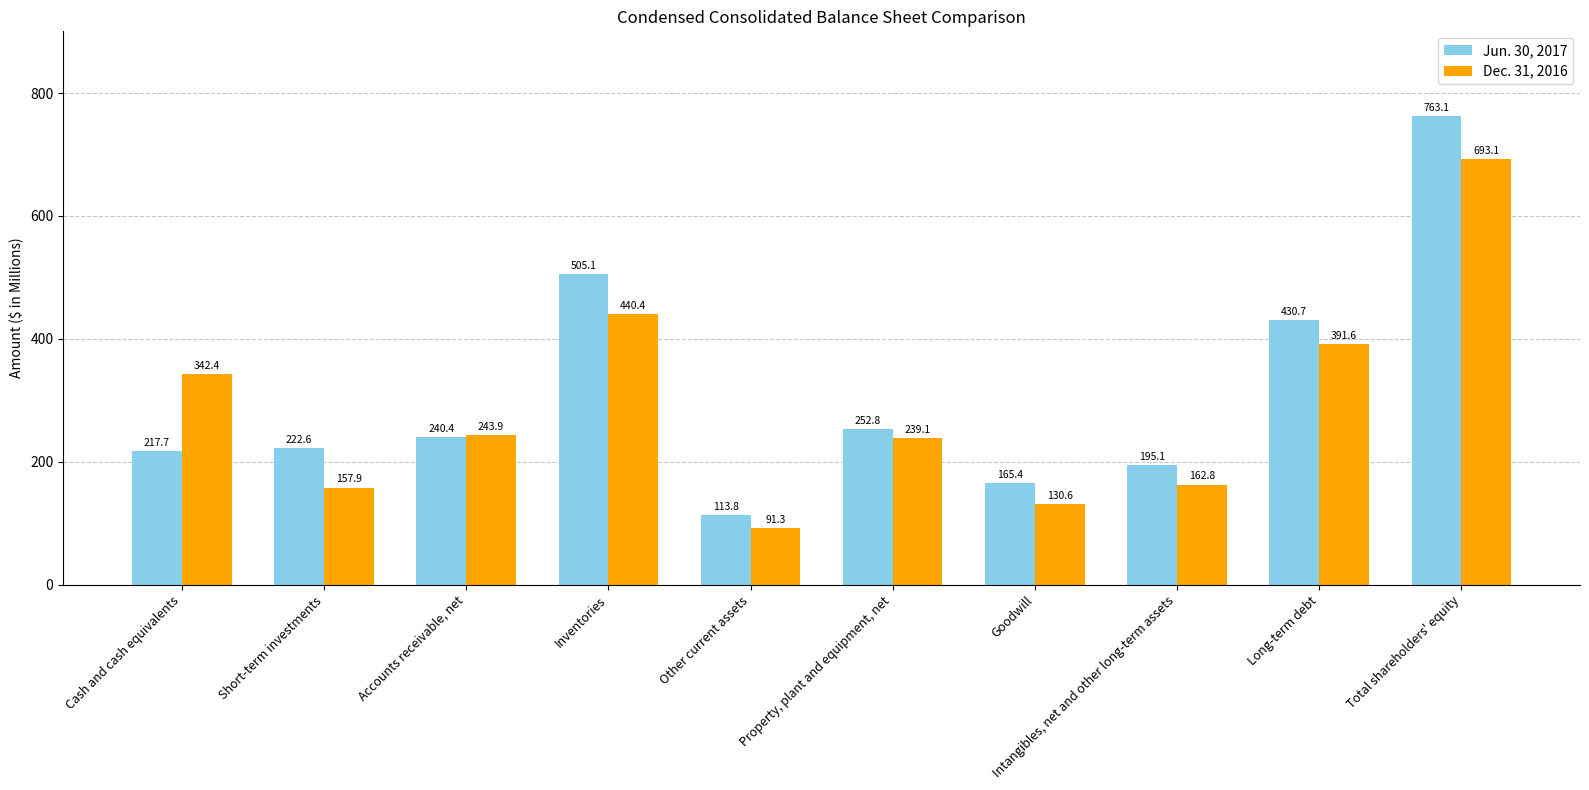

Is the value of Jun. 30, 2017 at Long-term debt greater than the value of Dec. 31, 2016 at Short-term investments?

Yes